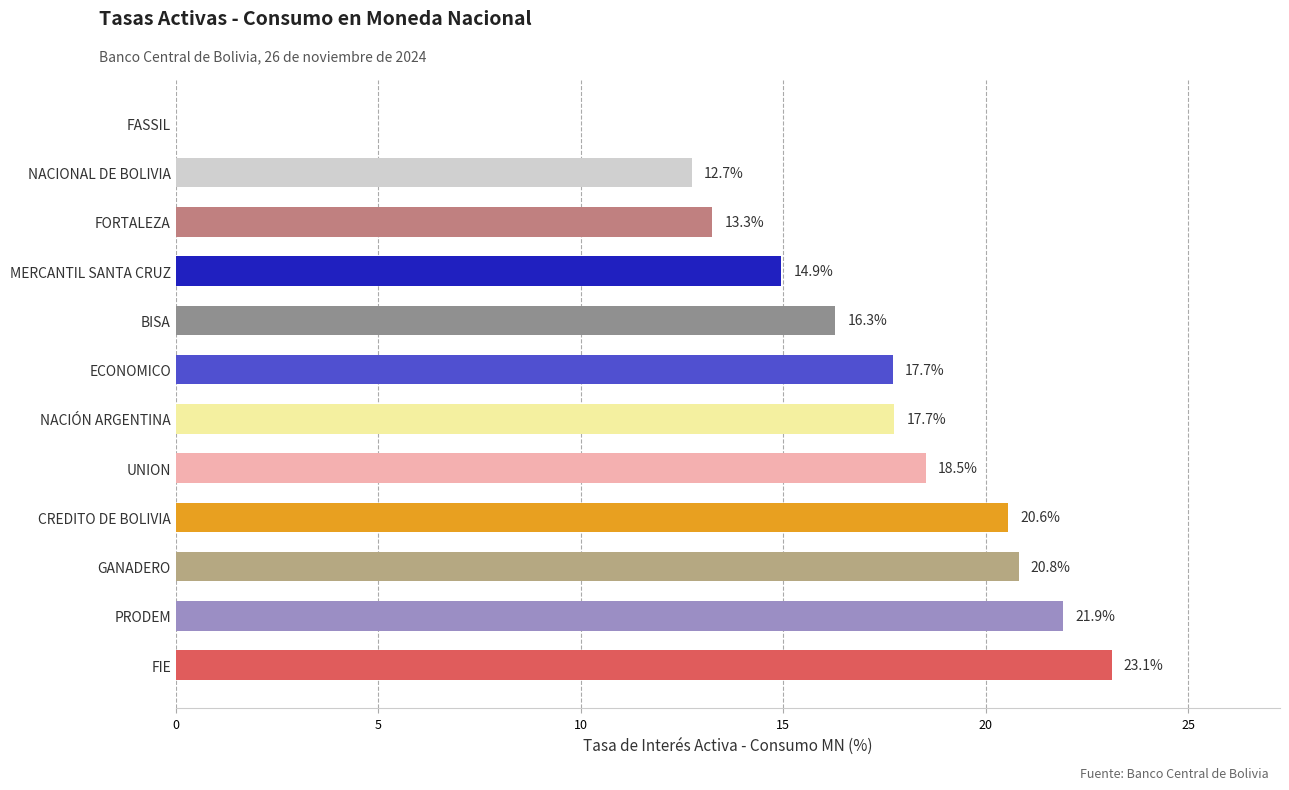

Reading bottom to top, list all the values displayed in this chart.

FIE=23.1	PRODEM=21.9	GANADERO=20.8	CREDITO DE BOLIVIA=20.6	UNION=18.5	NACIÓN ARGENTINA=17.7	ECONOMICO=17.7	BISA=16.3	MERCANTIL SANTA CRUZ=14.9	FORTALEZA=13.3	NACIONAL DE BOLIVIA=12.7	FASSIL=0.0